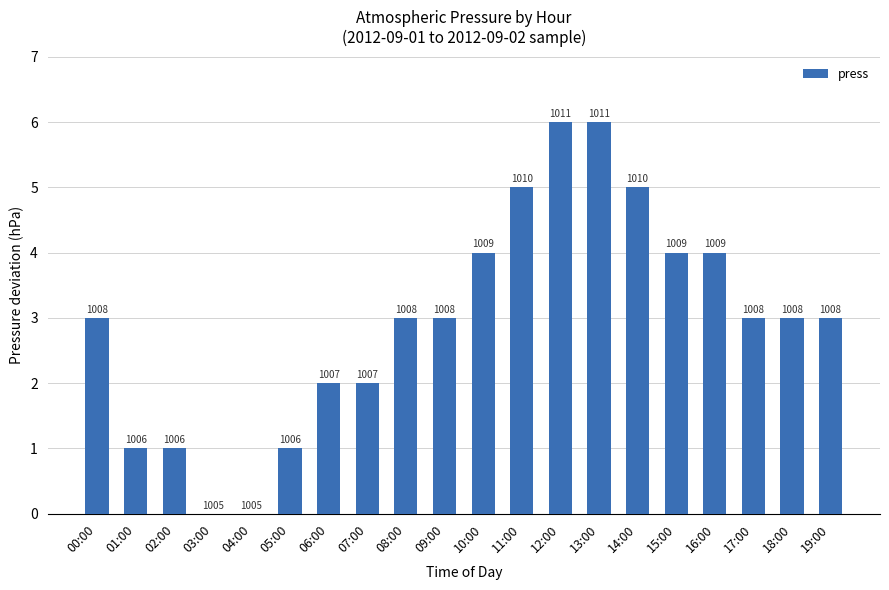

What position from the left is 15:00?

16